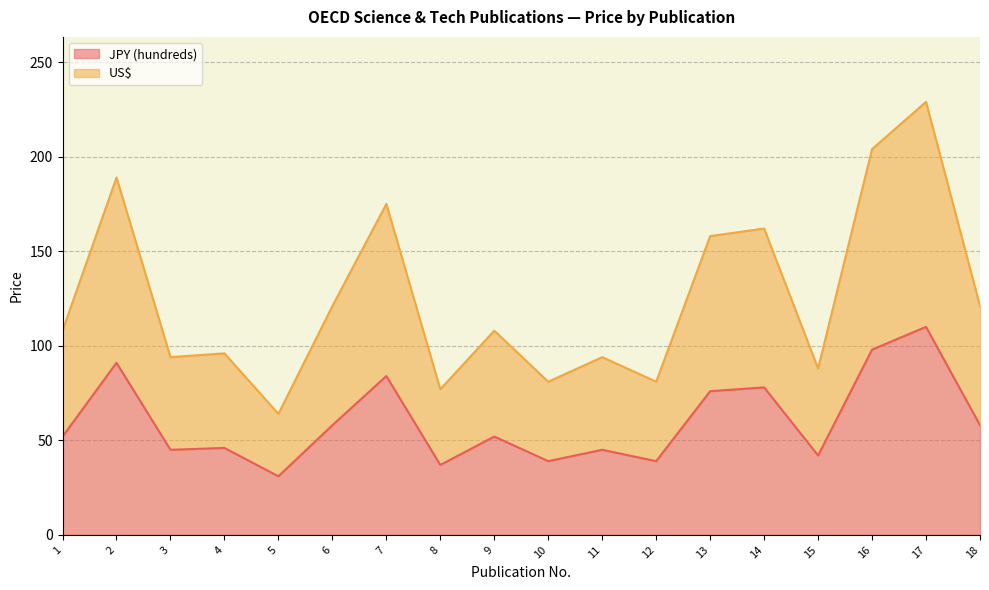

Where is US$ nearest to the value 146?

13